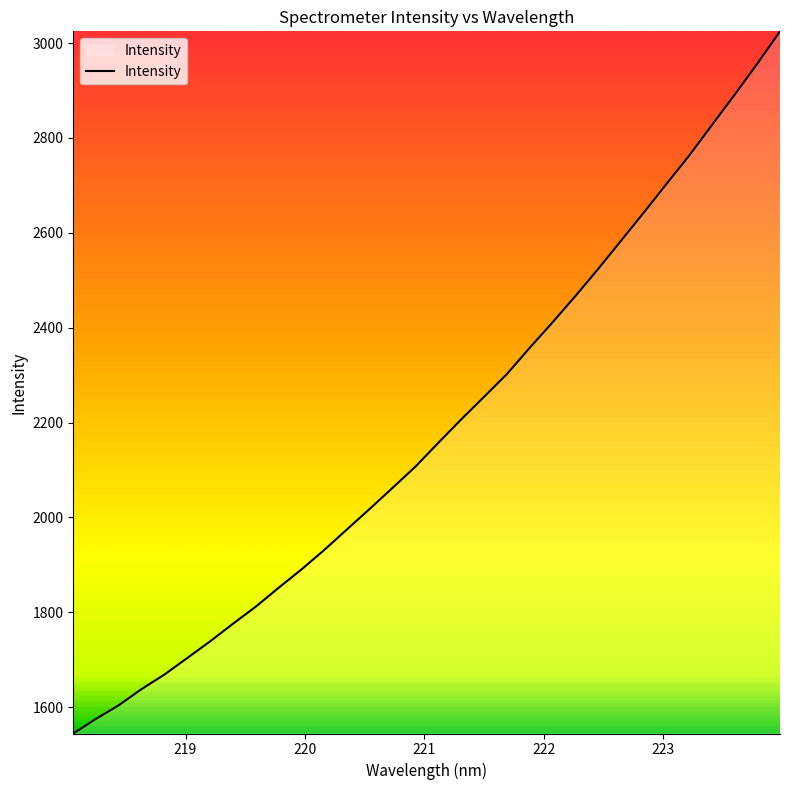

What is the greatest value displayed?

3024.7